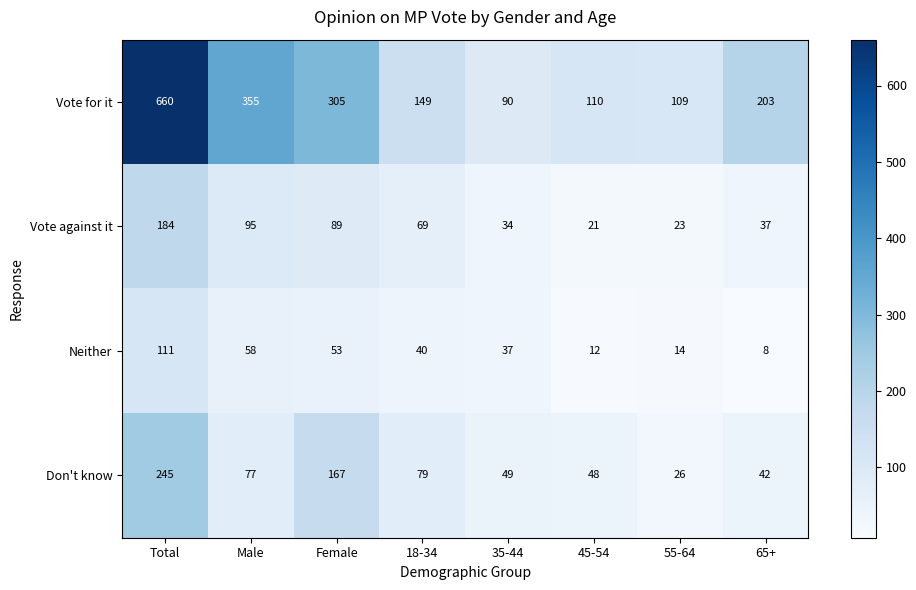

Where is Neither nearest to the value 59?

Male